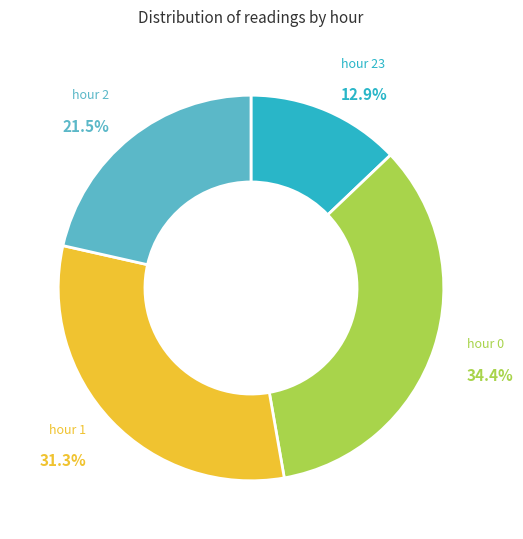

To the nearest percent, what is the difference between the hour 0 and hour 2 slice percentages?

13%